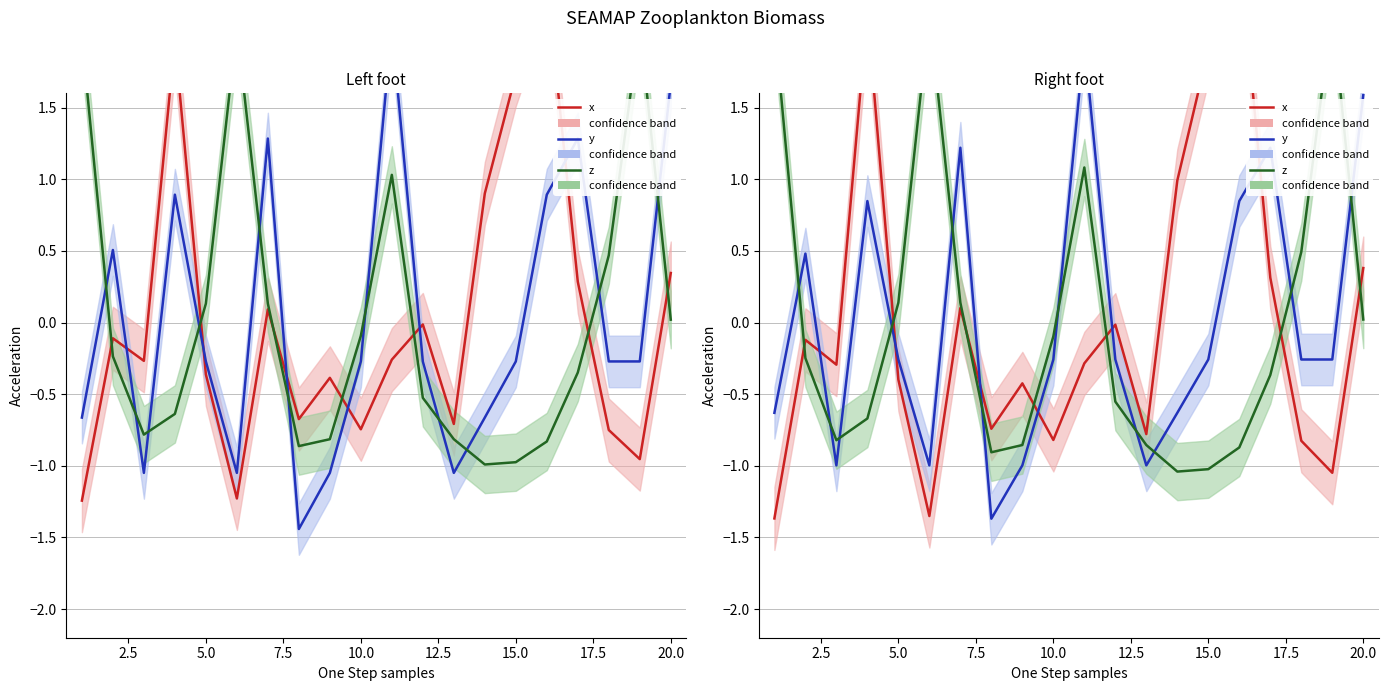

How many data points does each series have?

20